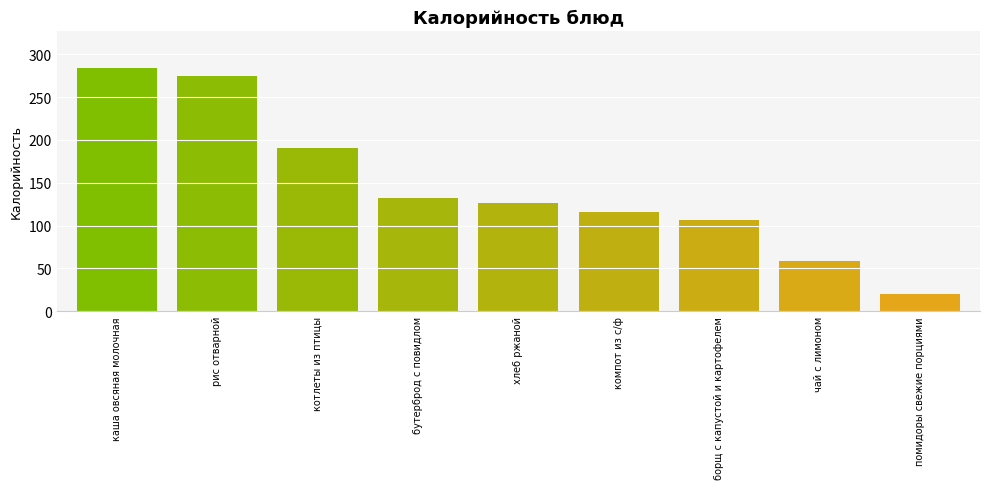

True or false: the data shows 71 at каша овсяная молочная.

False